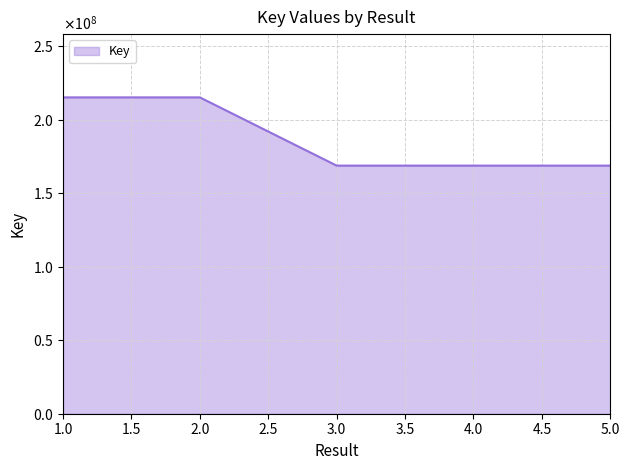

What is the minimum value shown in the chart?

168858700